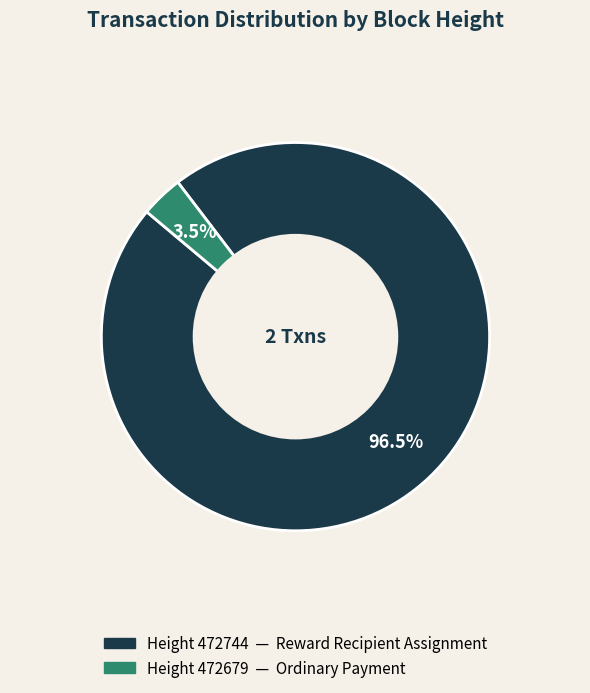

Is there any slice that represents more than half of the pie?

Yes